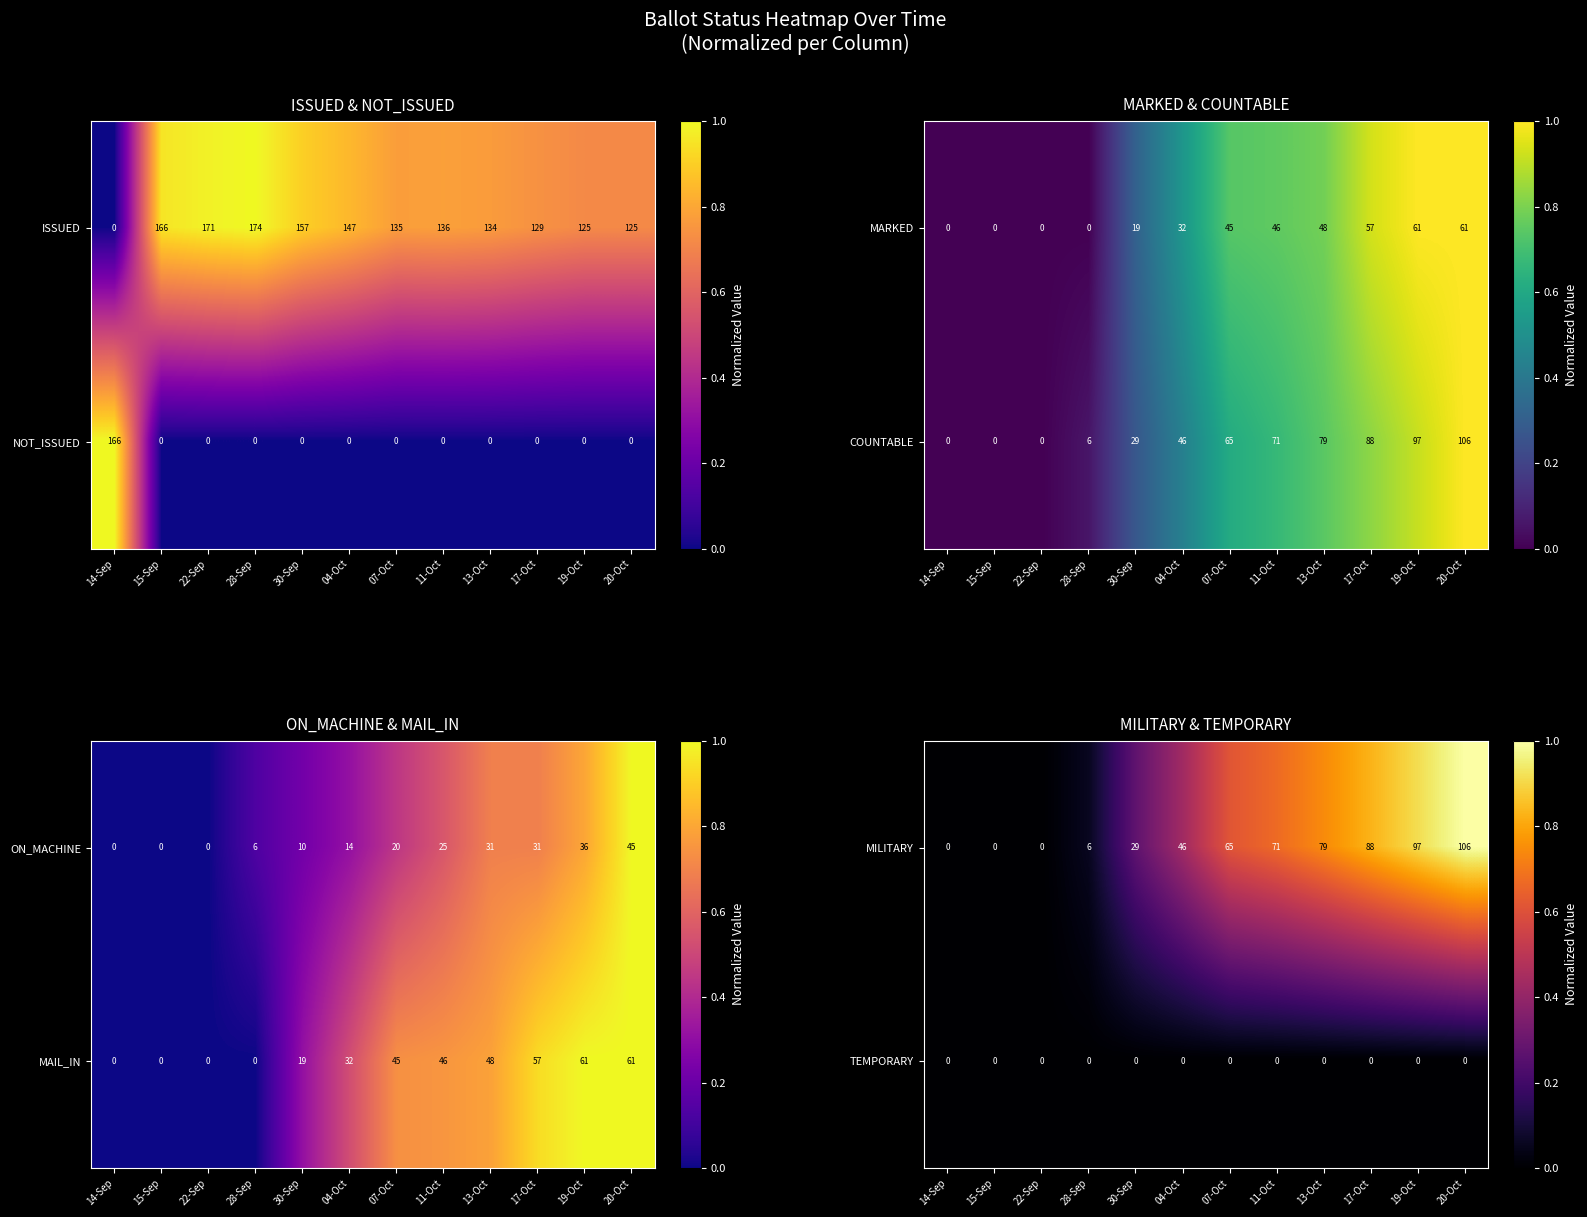

Is it true that TEMPORARY equals 0 at 17-Oct?

True